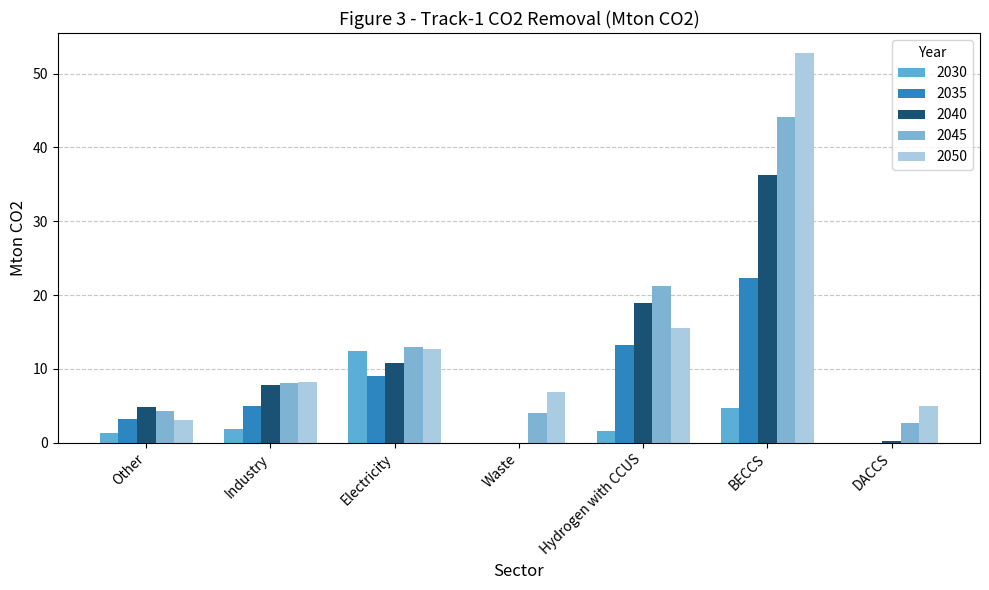

What is the average value of the 2050 series?

14.9